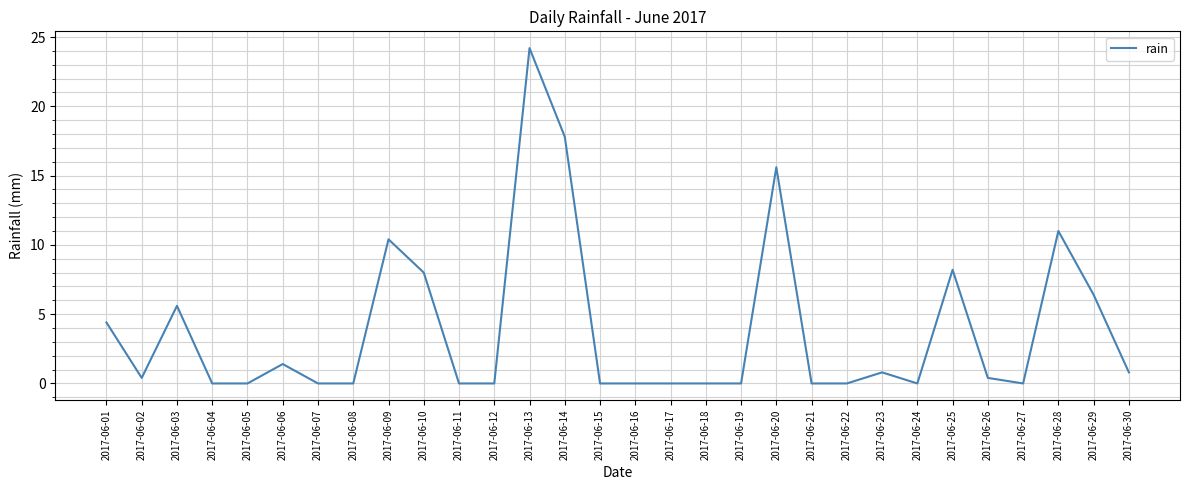

What is the average value?

3.8